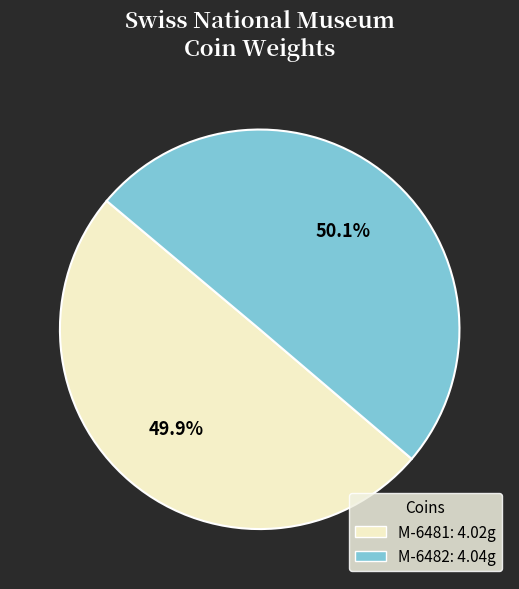

Is there any slice that represents more than half of the pie?

Yes